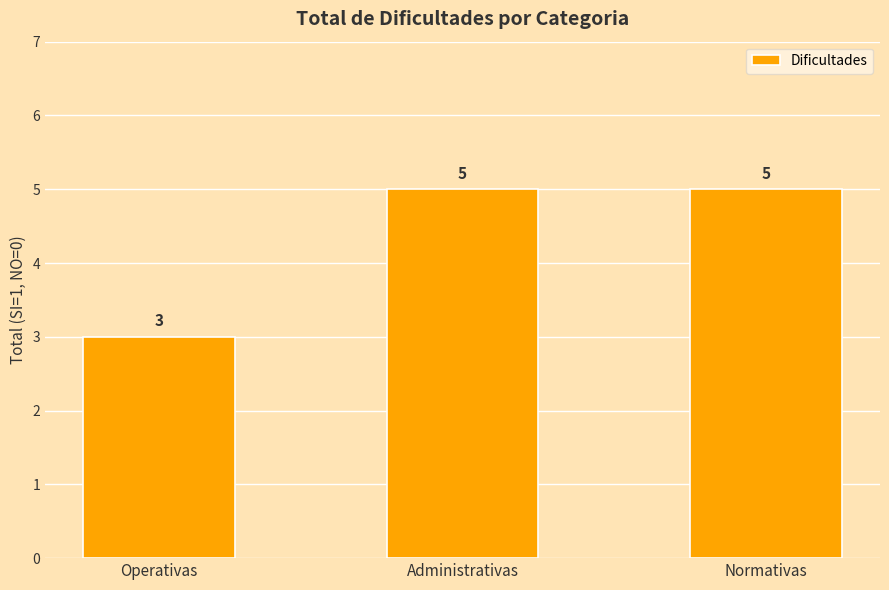

Approximately how many times larger is the value at Normativas compared to Operativas?

1.7